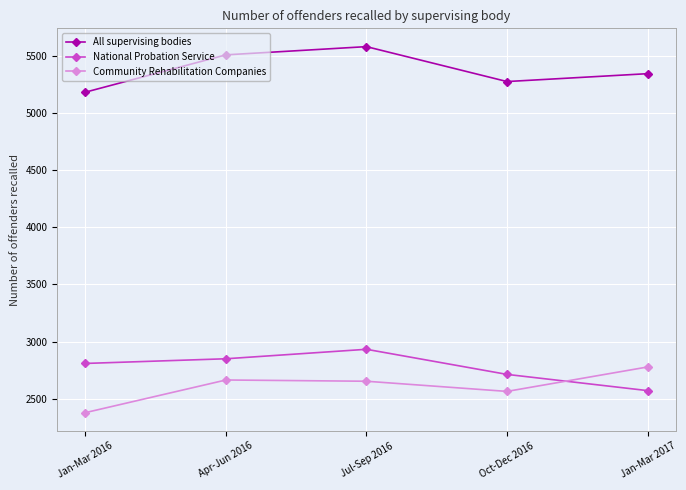

At how many categories does at least one series exceed 3429?

5